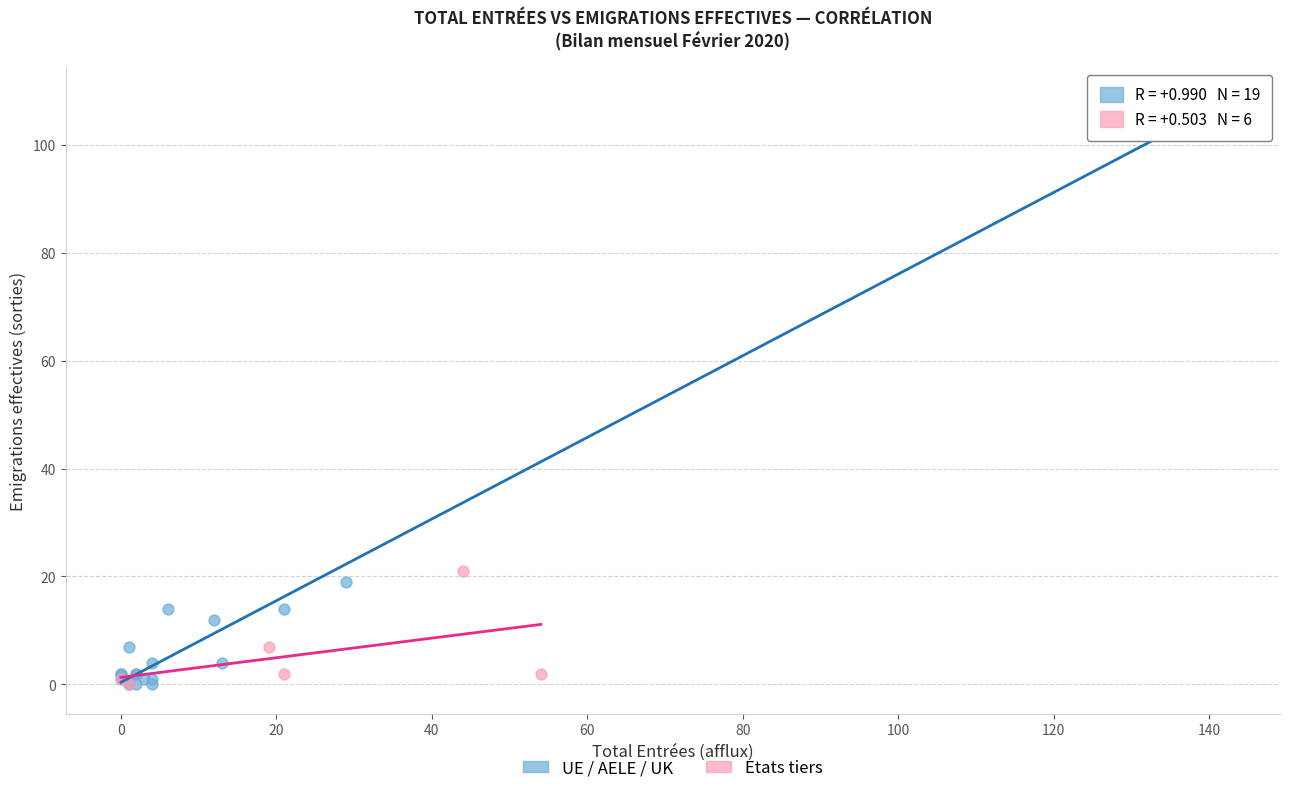

Which series reaches the maximum Y coordinate?

UE / AELE / UK